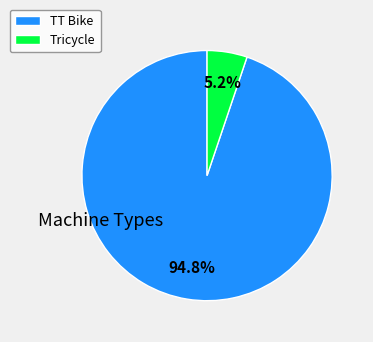

Rank the categories by value from lowest to highest.

Tricycle, TT Bike